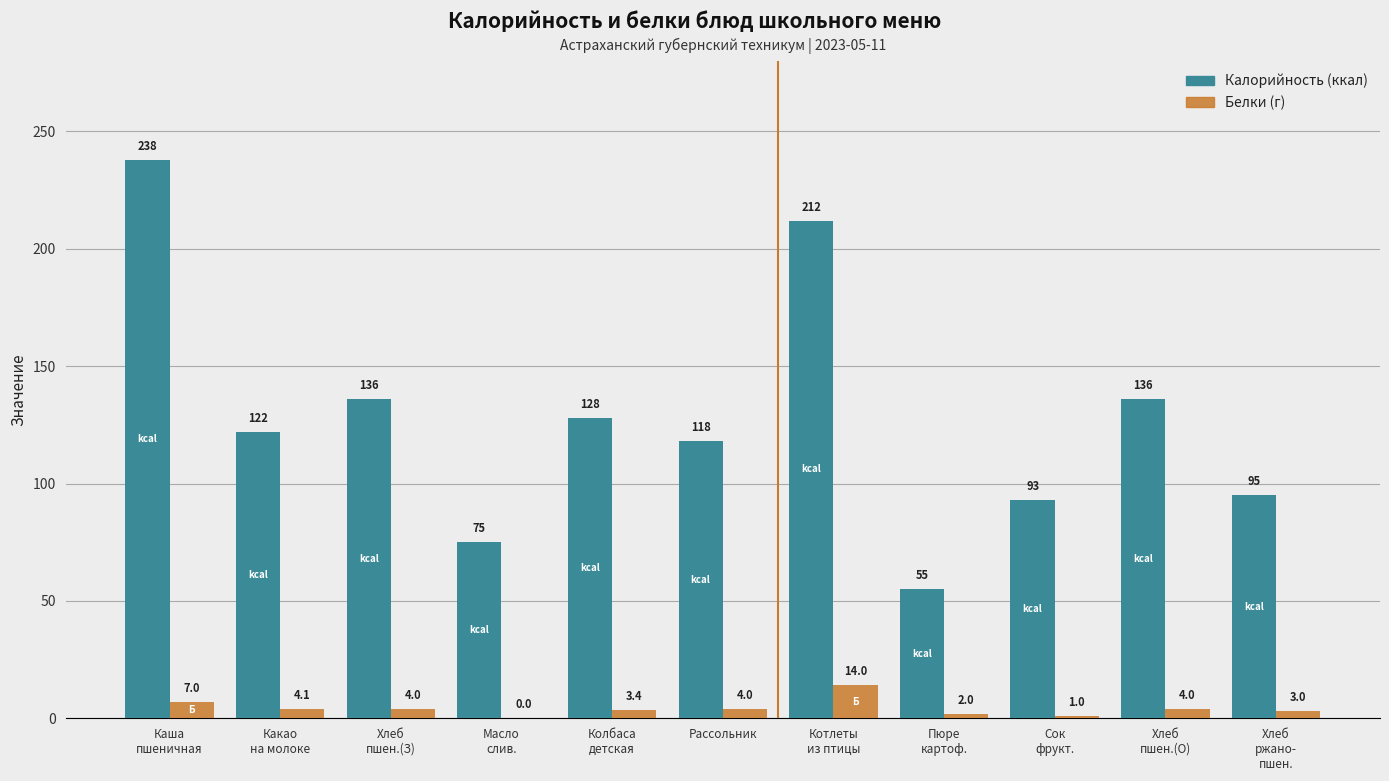

Reading left to right, transcribe all the data shown in this chart.

Калорийность: 238.0	121.9	136.0	75.0	127.9	118.0	212.0	55.0	93.0	136.0	95.0
Белки: 7.0	4.1	4.0	0.0	3.4	4.0	14.0	2.0	1.0	4.0	3.0